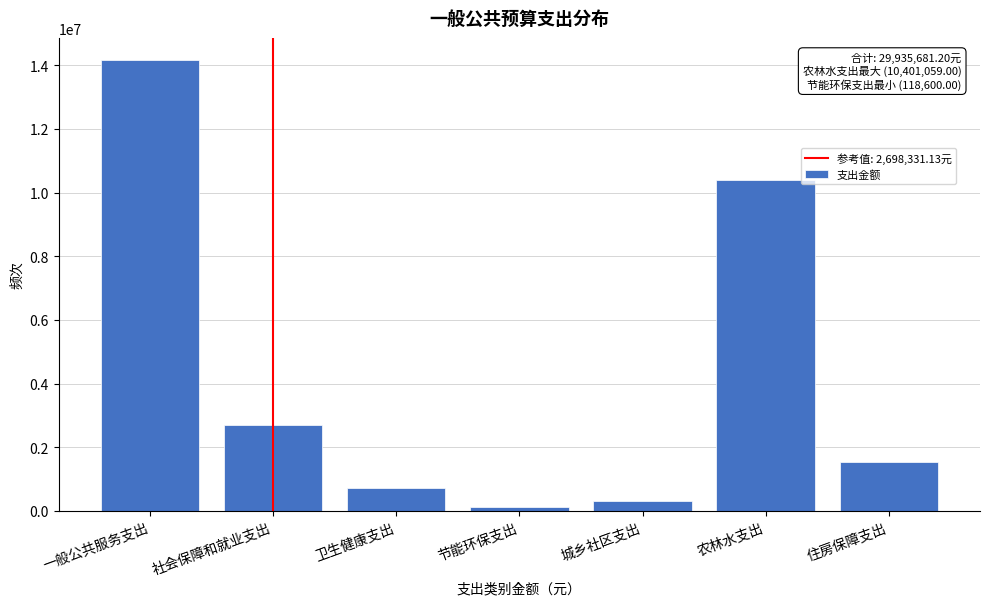

Reading left to right, transcribe all the data shown in this chart.

一般公共服务支出=14152828.9	社会保障和就业支出=2698331.1	卫生健康支出=722895.2	节能环保支出=118600.0	城乡社区支出=300000.0	农林水支出=10401059.0	住房保障支出=1541967.0